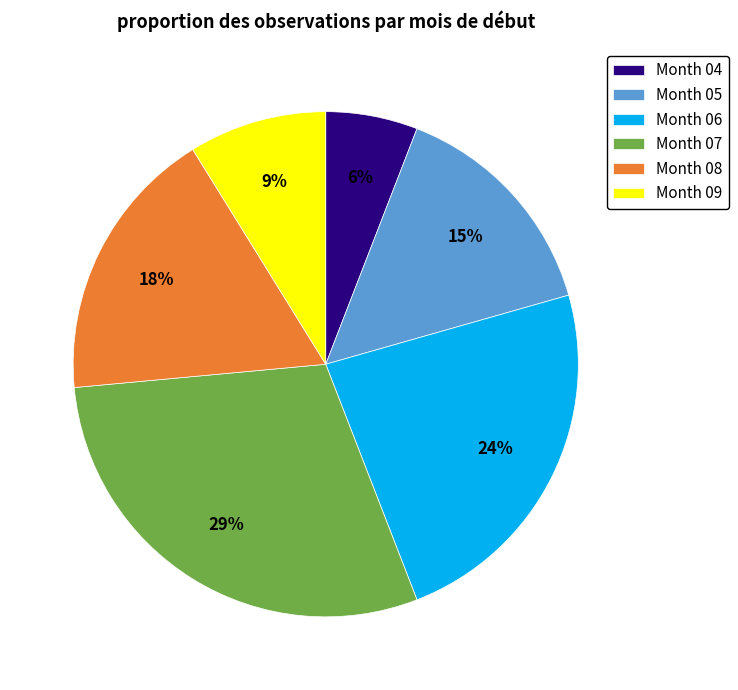

Which category has the smallest portion of the pie?

Month 04